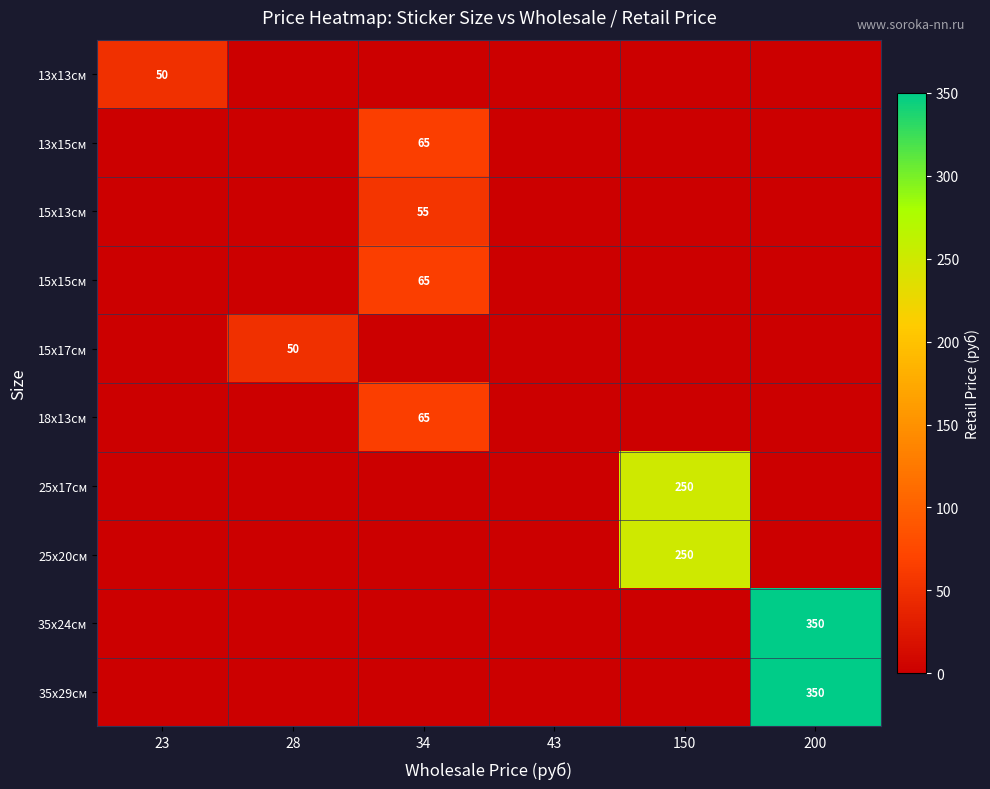

At which category is the sum across all series the highest?

200